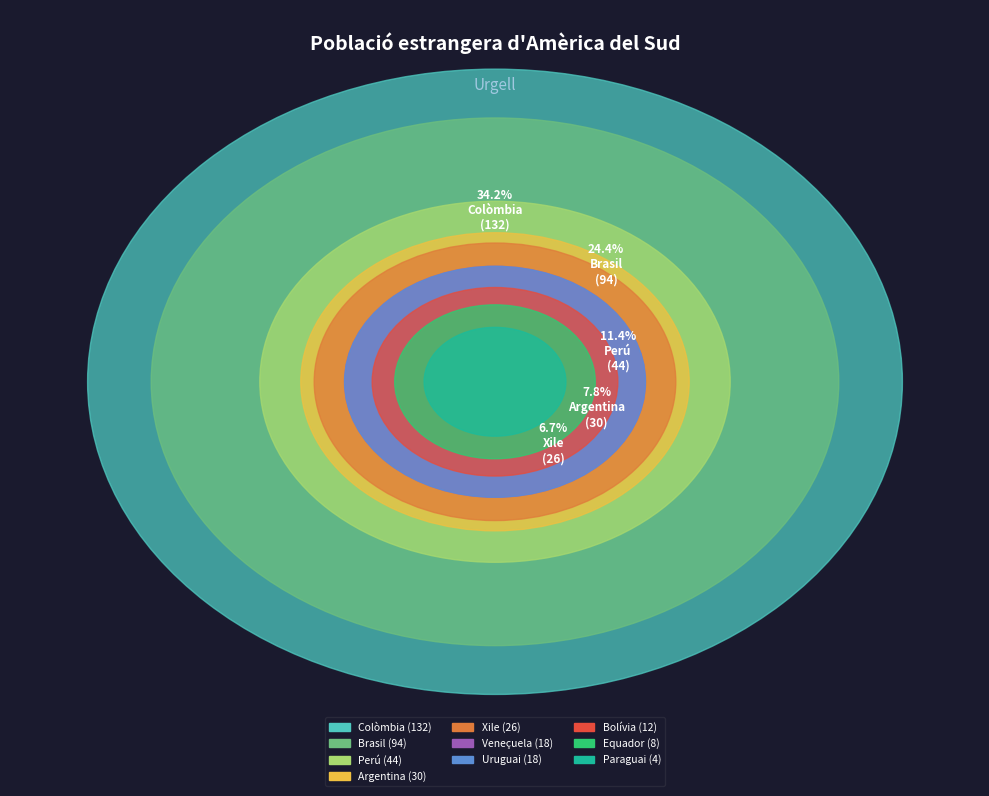

How many segments does this pie chart have?

10